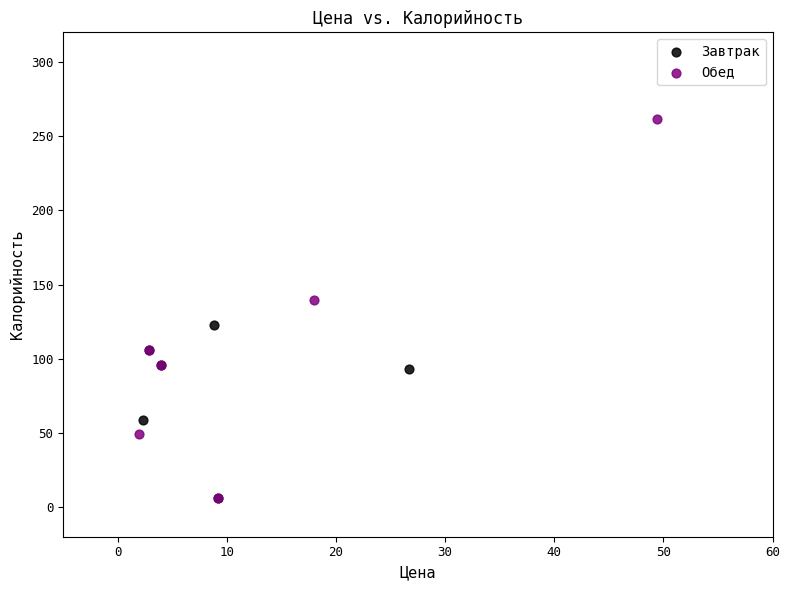

Which series has the widest spread of Y values?

Обед